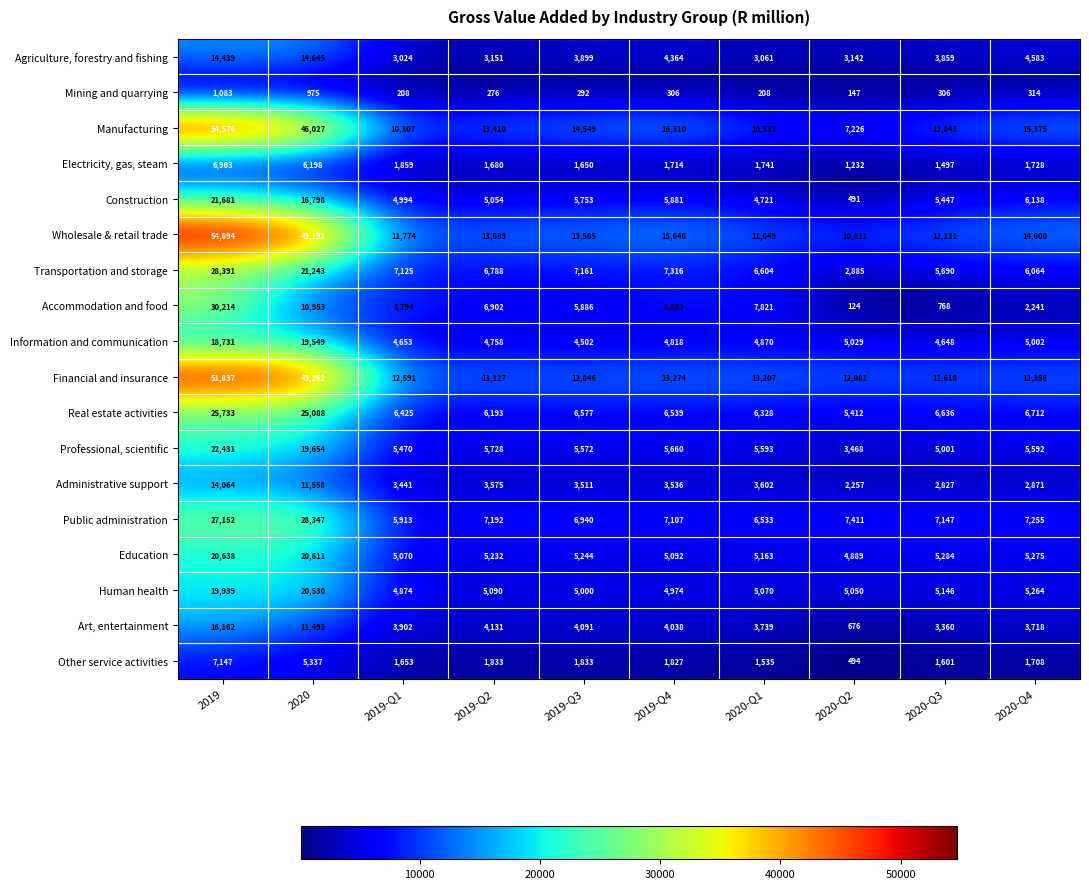

How many series are shown in this chart?

18